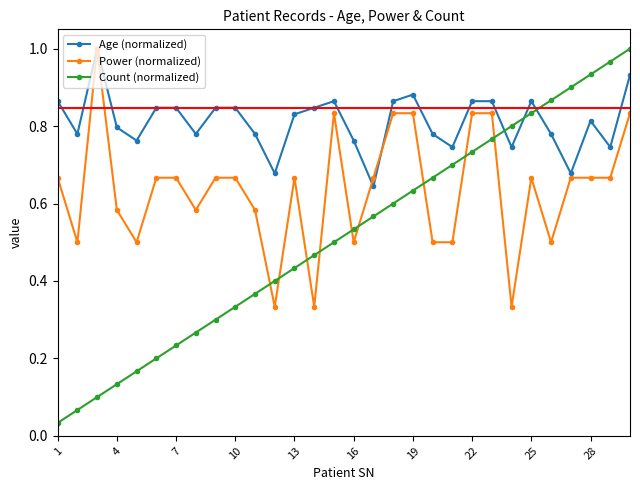

Which series has the widest spread of values?

Count (normalized)